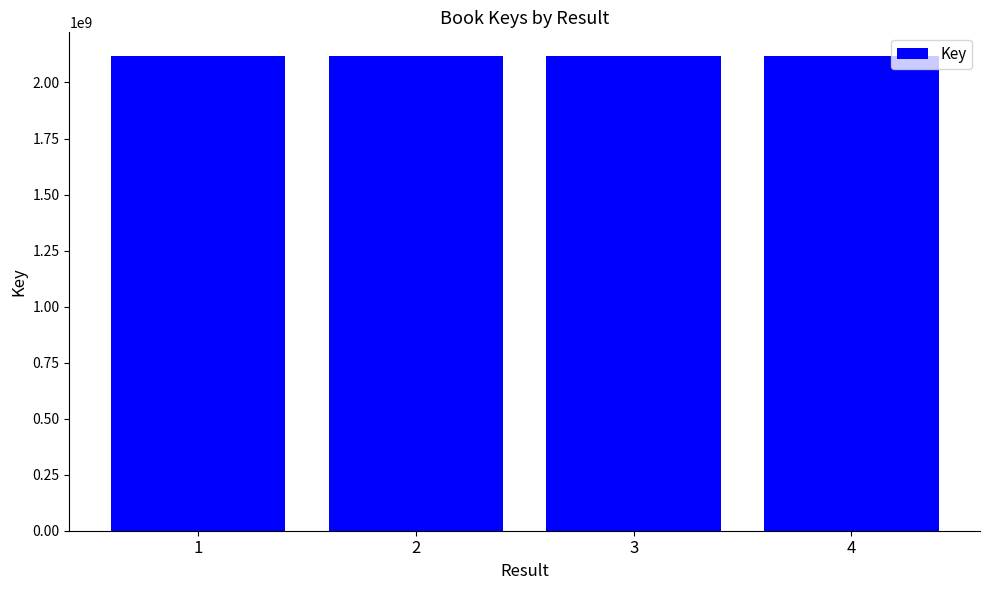

What is the average value?

2117854440